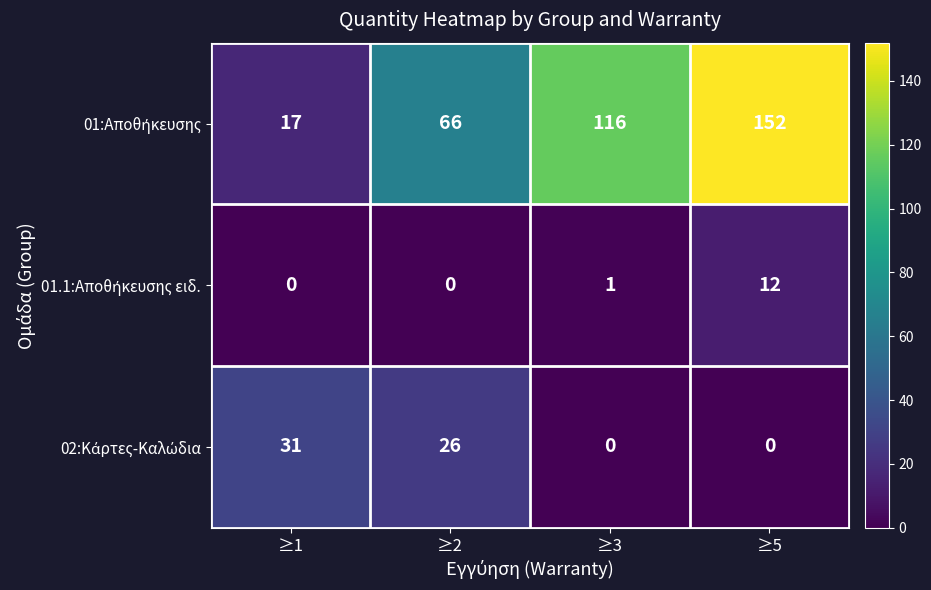

What is the difference between the highest and lowest values at ≥1?

31